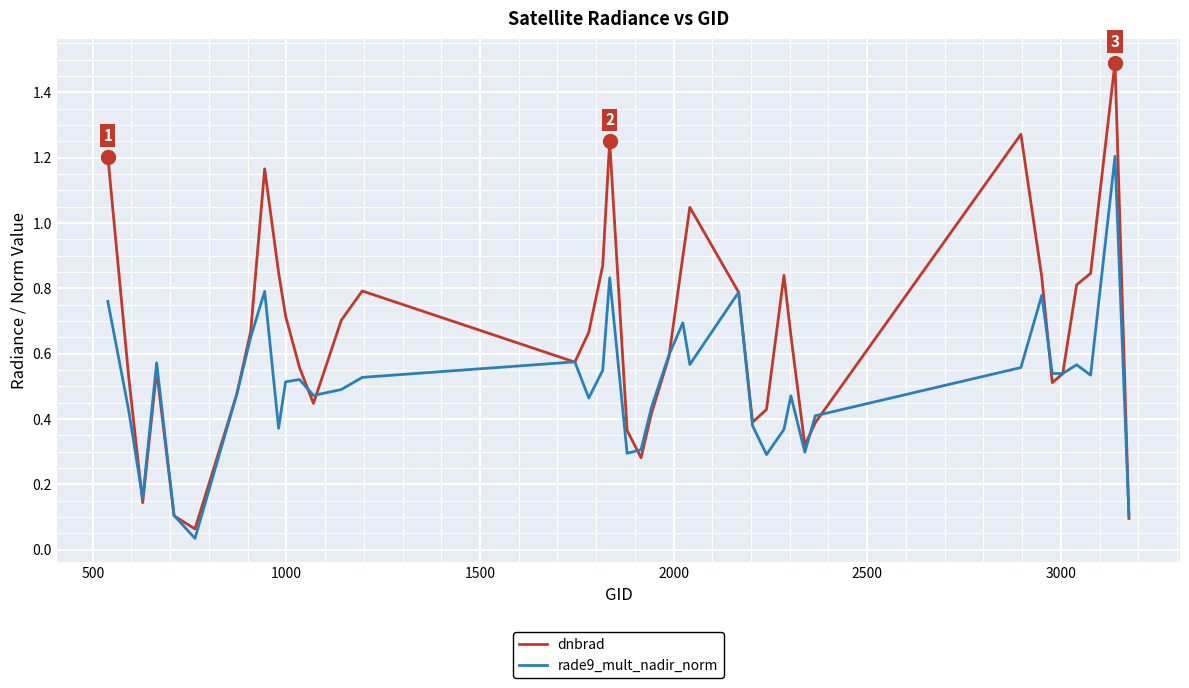

True or false: rade9_mult_nadir_norm and dnbrad intersect in this chart.

True